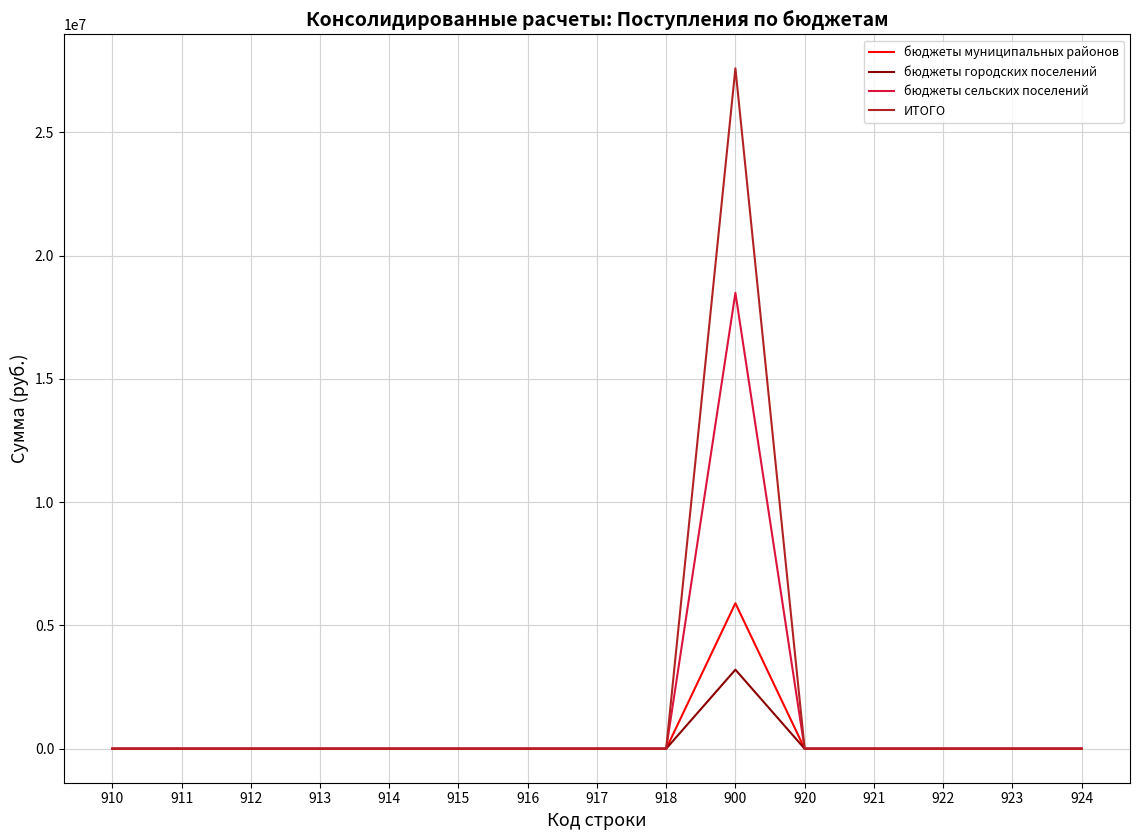

Reading left to right, list all the values displayed in this chart.

бюджеты муниципальных районов: 0.0	0.0	0.0	0.0	0.0	0.0	0.0	0.0	0.0	5900351.7	0.0	0.0	0.0	0.0	0.0
бюджеты городских поселений: 0.0	0.0	0.0	0.0	0.0	0.0	0.0	0.0	0.0	3205070.0	0.0	0.0	0.0	0.0	0.0
бюджеты сельских поселений: 0.0	0.0	0.0	0.0	0.0	0.0	0.0	0.0	0.0	18488899.2	0.0	0.0	0.0	0.0	0.0
ИТОГО: 0.0	0.0	0.0	0.0	0.0	0.0	0.0	0.0	0.0	27594320.9	0.0	0.0	0.0	0.0	0.0